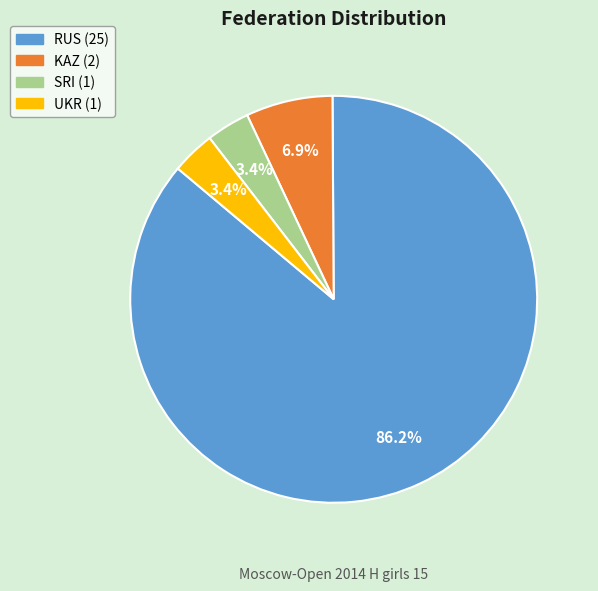

To the nearest percent, what percentage of the pie is RUS?

86%